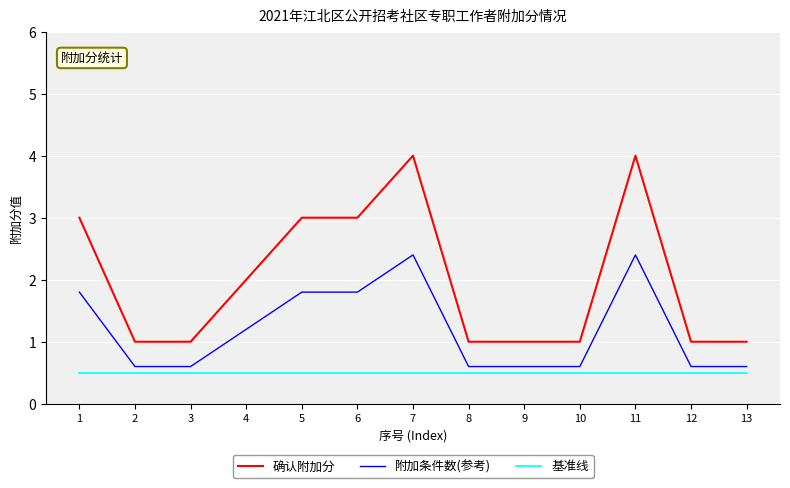

What is the approximate value of 基准线 at 13?

0.5